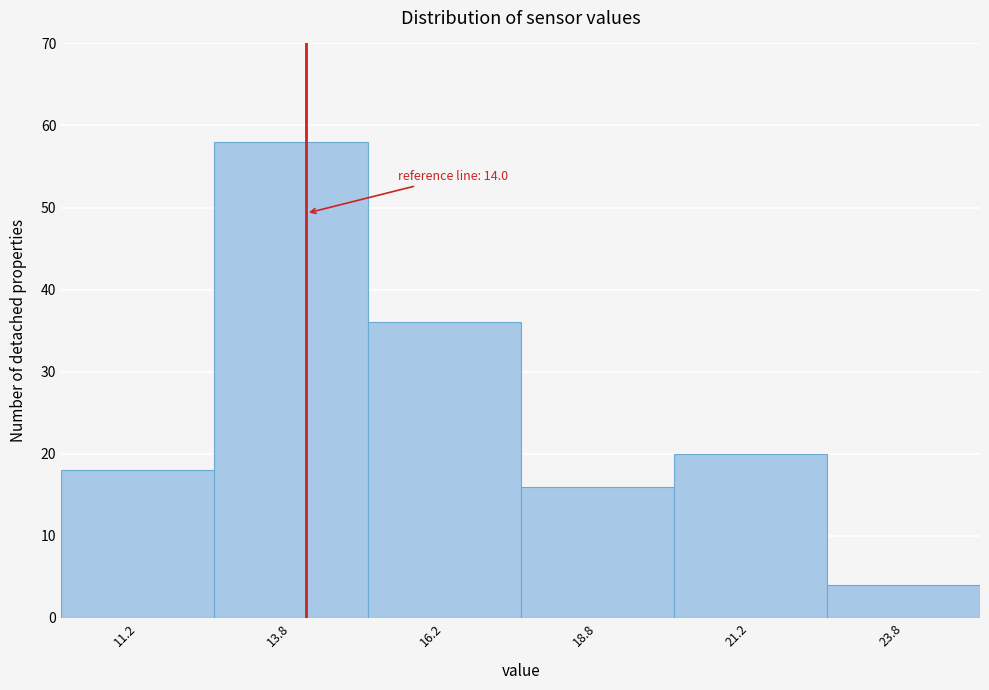

Which range on the x-axis has the tallest bar?

12.5 to 15.0